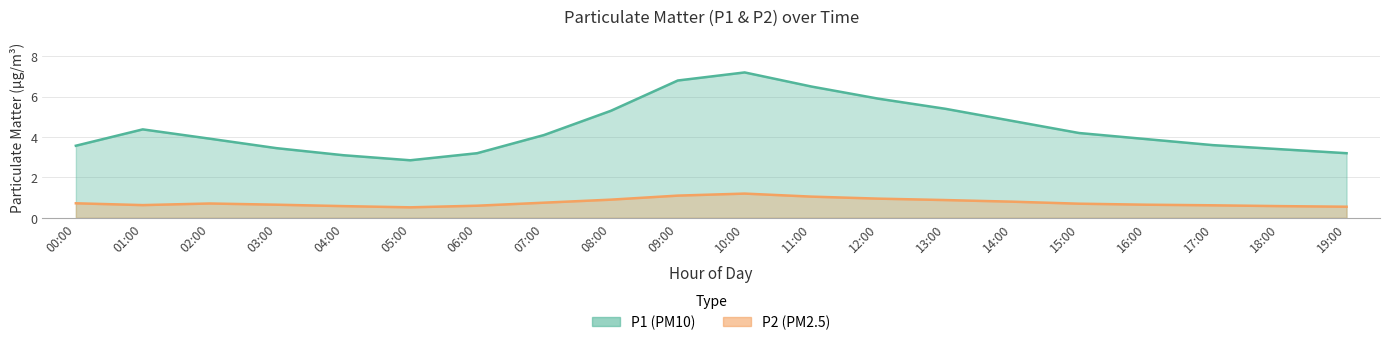

At which category does P1 reach its first local peak?

01:00